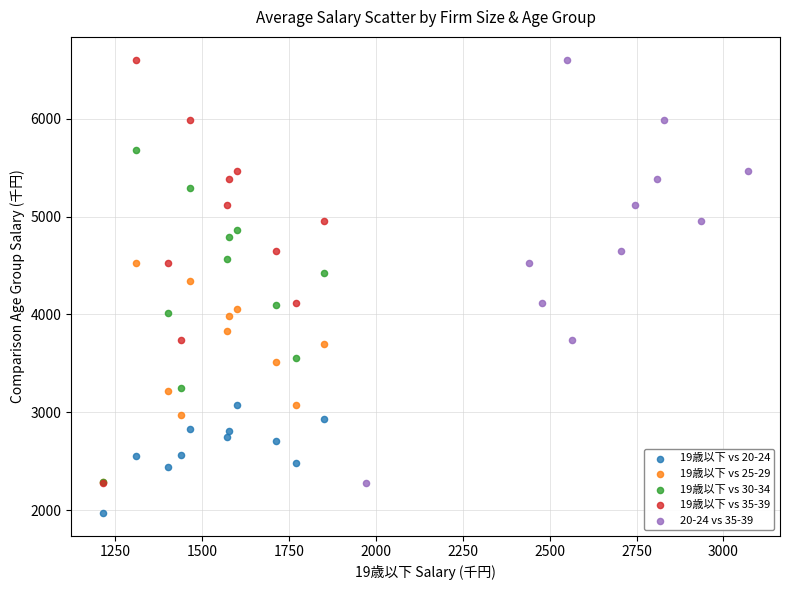

What are all the series names shown in the legend?

19歳以下 vs 20-24, 19歳以下 vs 25-29, 19歳以下 vs 30-34, 19歳以下 vs 35-39, 20-24 vs 35-39